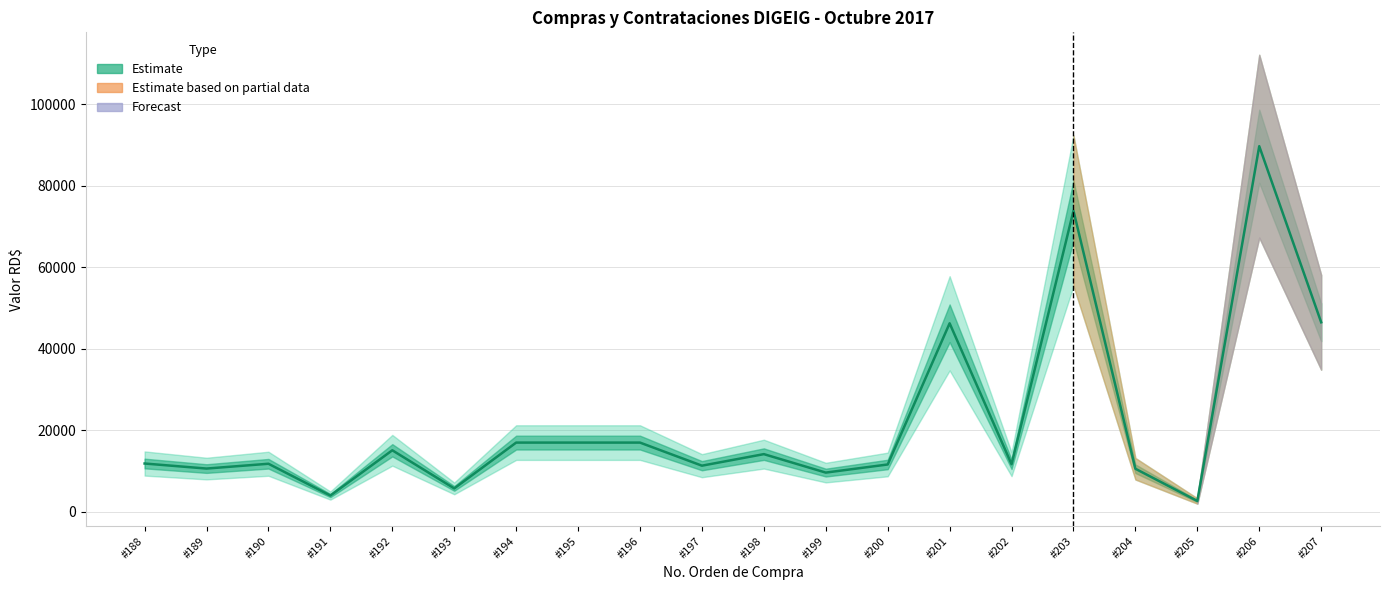

Is this an area chart (filled region under the line)?

No